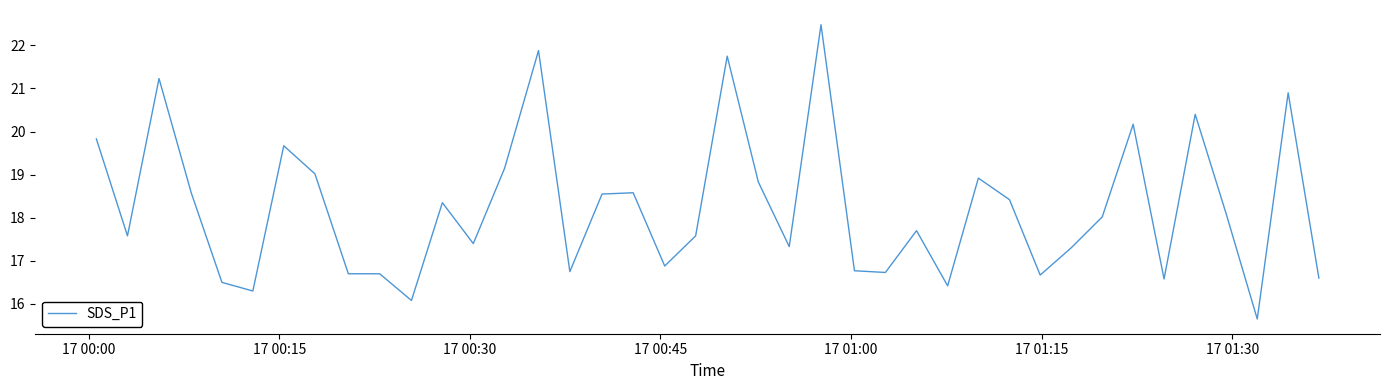

What is the difference between the maximum and minimum values?

6.8